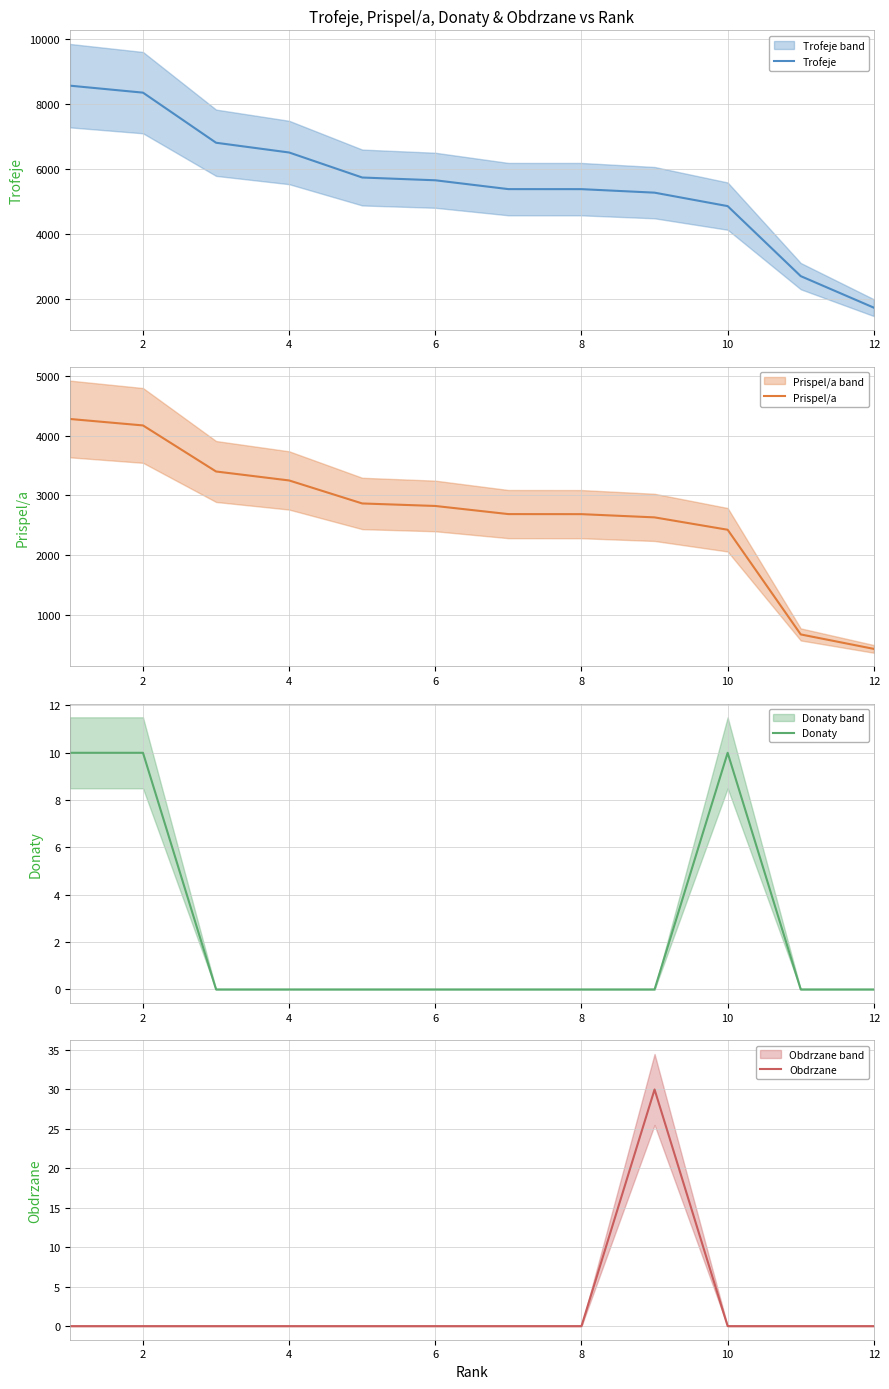

What is the difference between the maximum and minimum values in the Donaty series?

10